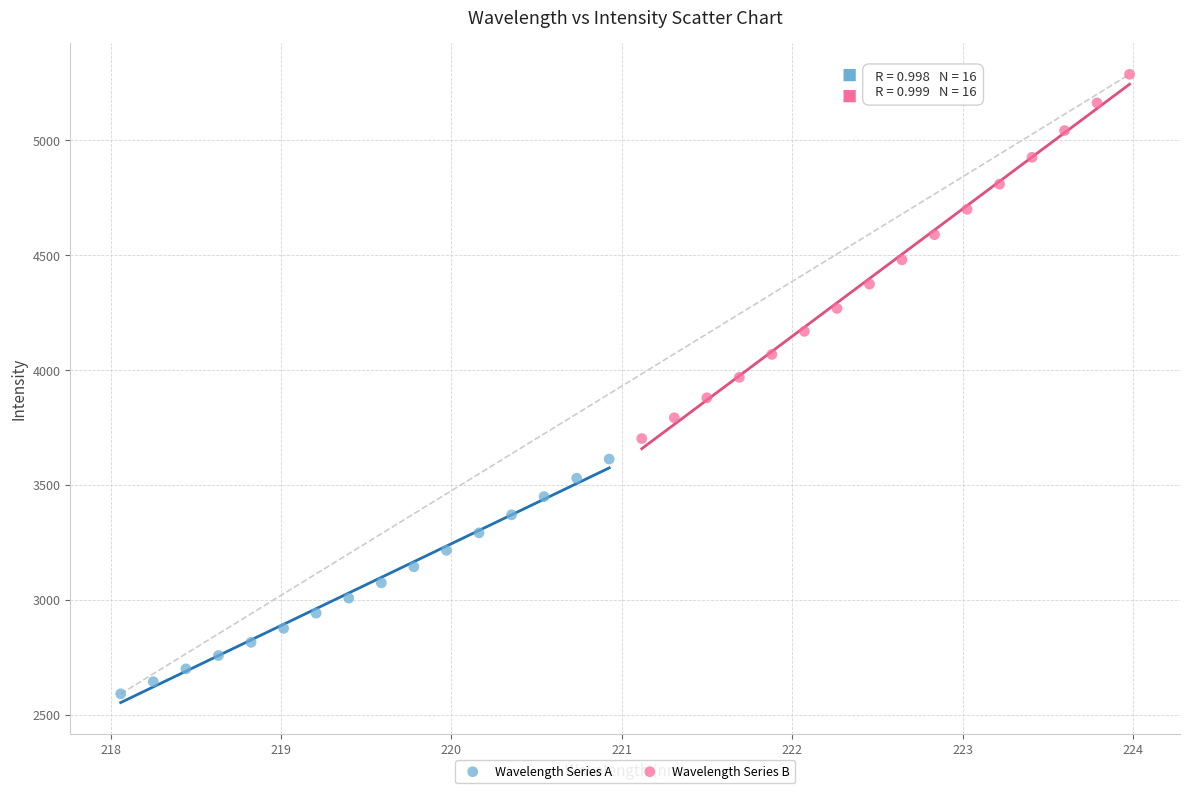

Which series reaches the maximum Y coordinate?

Wavelength Series B